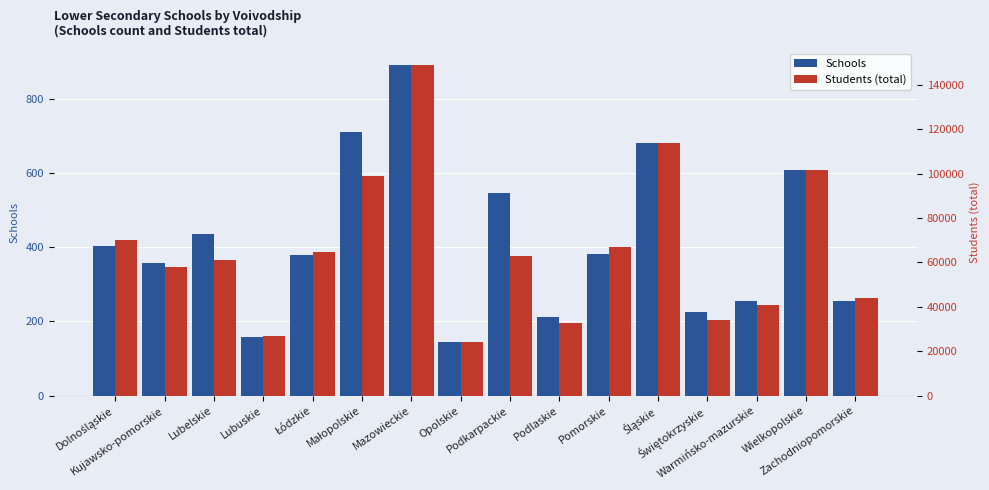

Reading right to left, what are all the values shown in this chart?

Schools: 255	608	256	226	682	381	212	545	146	890	711	379	157	437	357	404
Students (total): 43786	101711	40914	34266	113892	66835	32673	63031	24310	148662	98865	64614	27001	61149	57809	69904